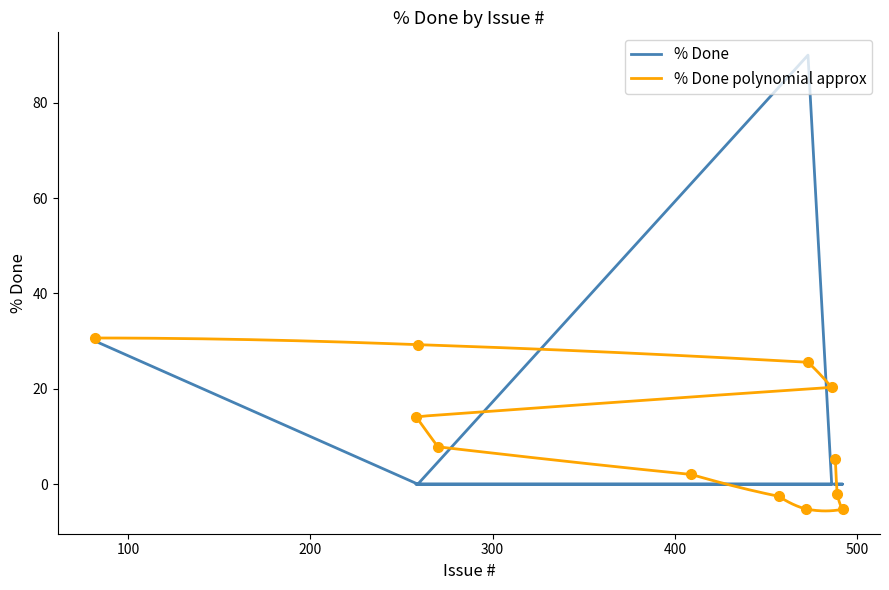

Rank the categories by value from highest to lowest.

473, 82, 488, 489, 492, 472, 457, 409, 270, 258, 486, 259